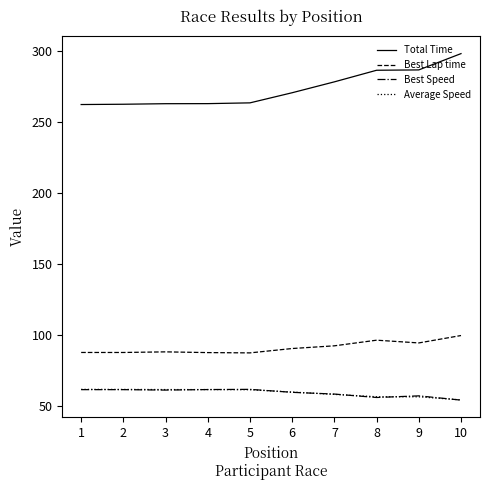

What is the spread (max minus min) of values at 8?

230.4